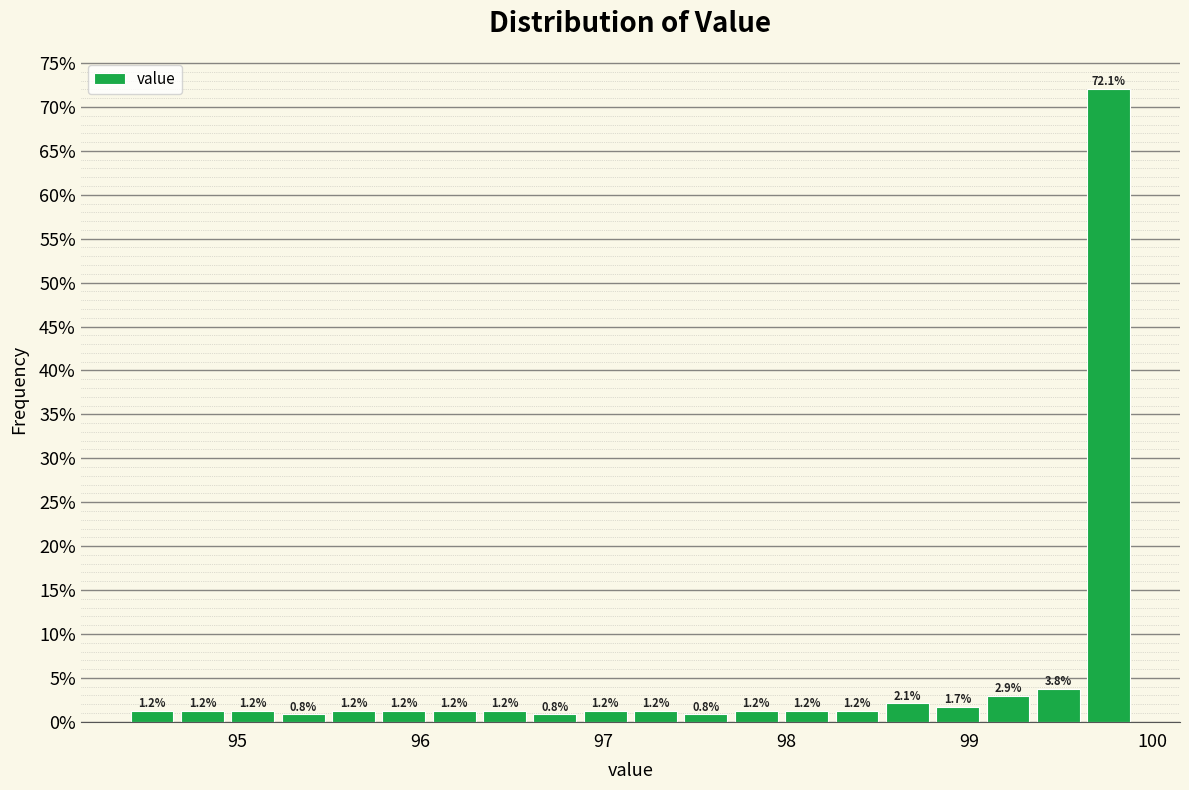

Read against the x-axis, roughly where is the centre of the tallest bar?

99.8